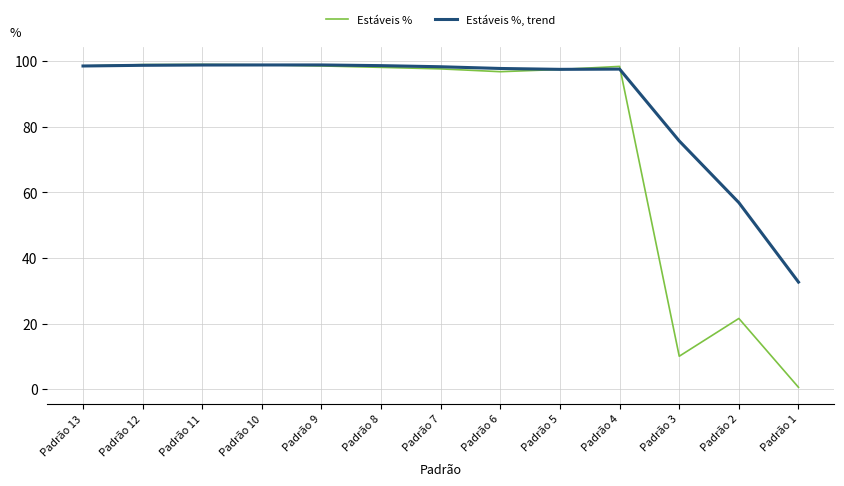

True or false: Estáveis % has more than 2 interior local peaks.

True